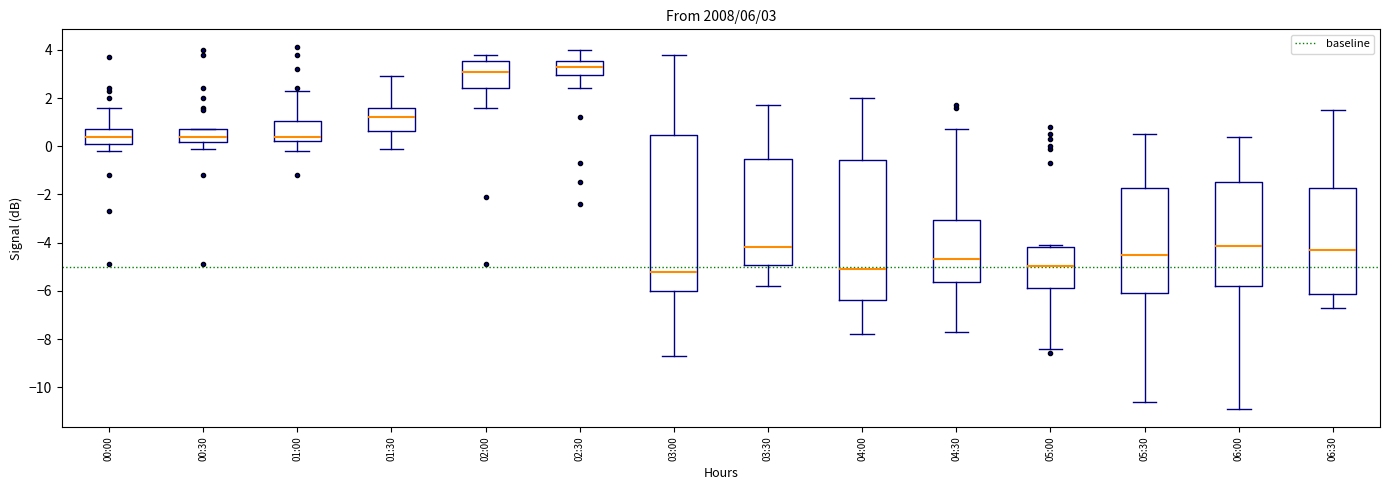

Comparing the boxes themselves (not the whiskers), which one is the tallest?

03:00